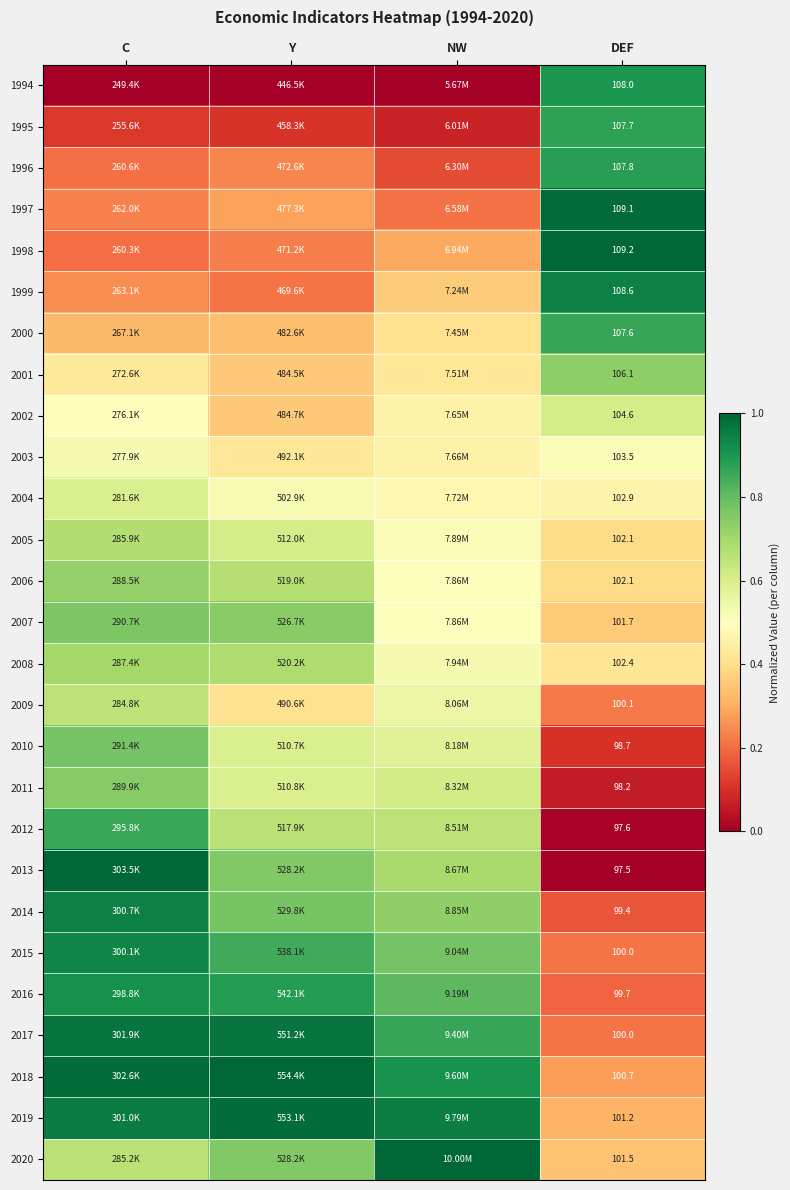

Count the number of data series in this chart.

27